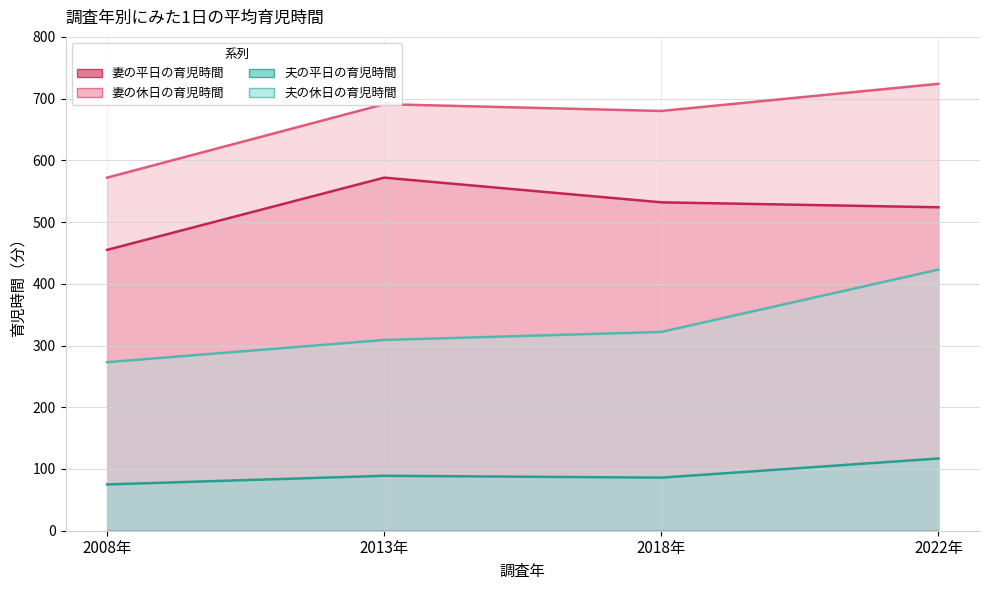

Reading right to left, what are all the values shown in this chart?

妻の平日の育児時間: 2022年=524	2018年=532	2013年=572	2008年=455
妻の休日の育児時間: 2022年=724	2018年=680	2013年=691	2008年=572
夫の平日の育児時間: 2022年=117	2018年=86	2013年=89	2008年=75
夫の休日の育児時間: 2022年=423	2018年=322	2013年=309	2008年=273